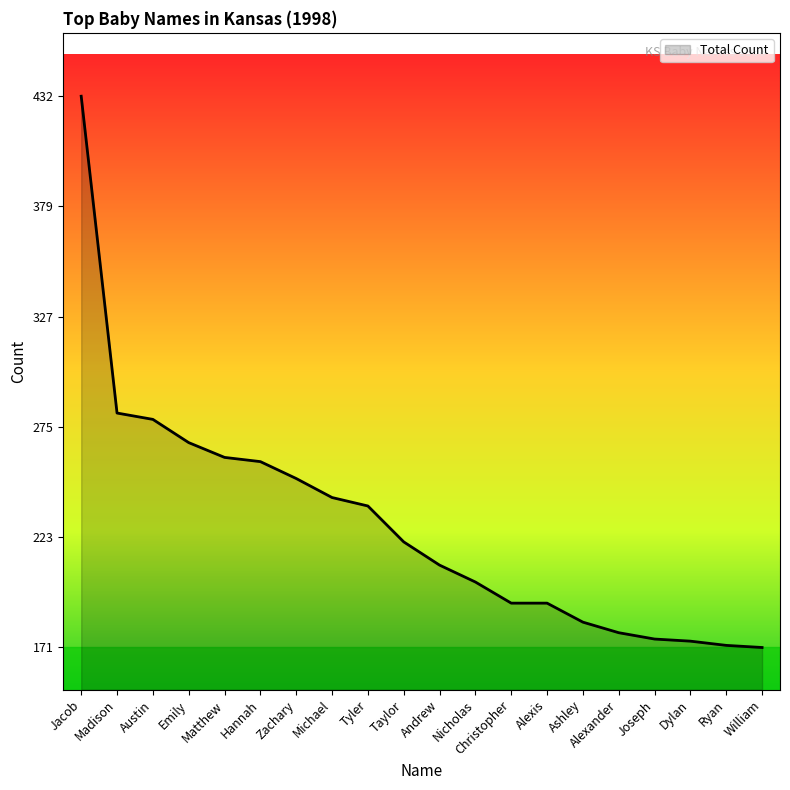

At which label does the data first exceed 221?

Jacob